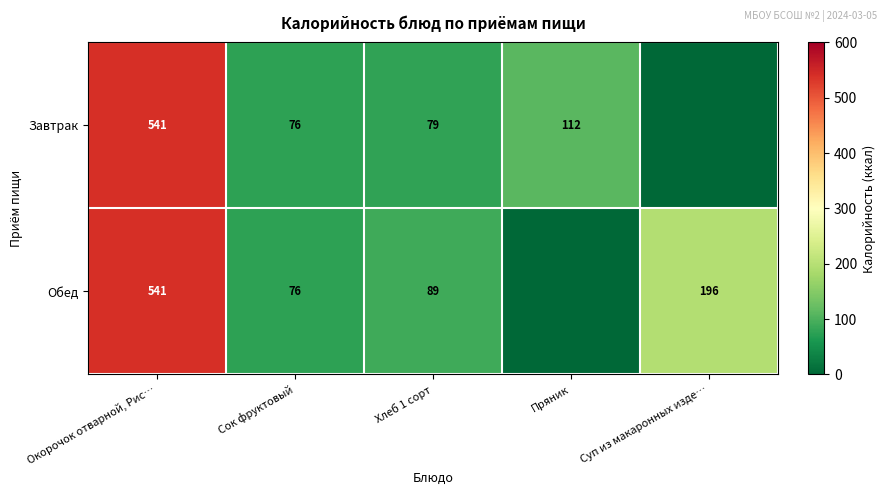

What is the difference between the Завтрак values at Пряник and Хлеб 1 сорт?

33